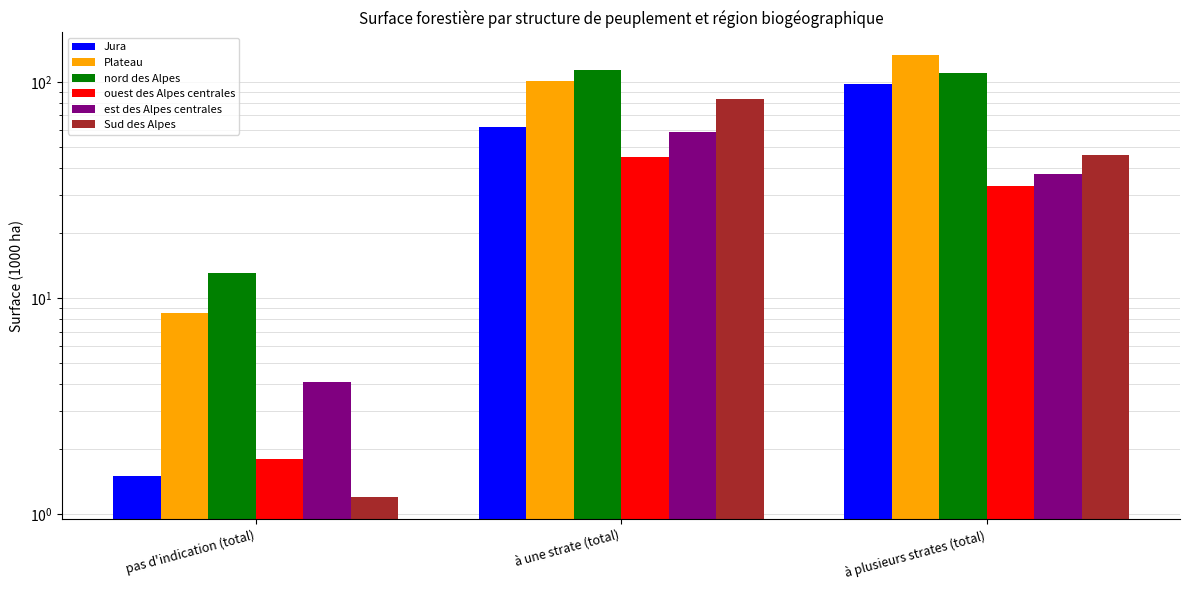

Rank the series at à une strate (total) from highest to lowest value.

nord des Alpes, Plateau, Sud des Alpes, Jura, est des Alpes centrales, ouest des Alpes centrales